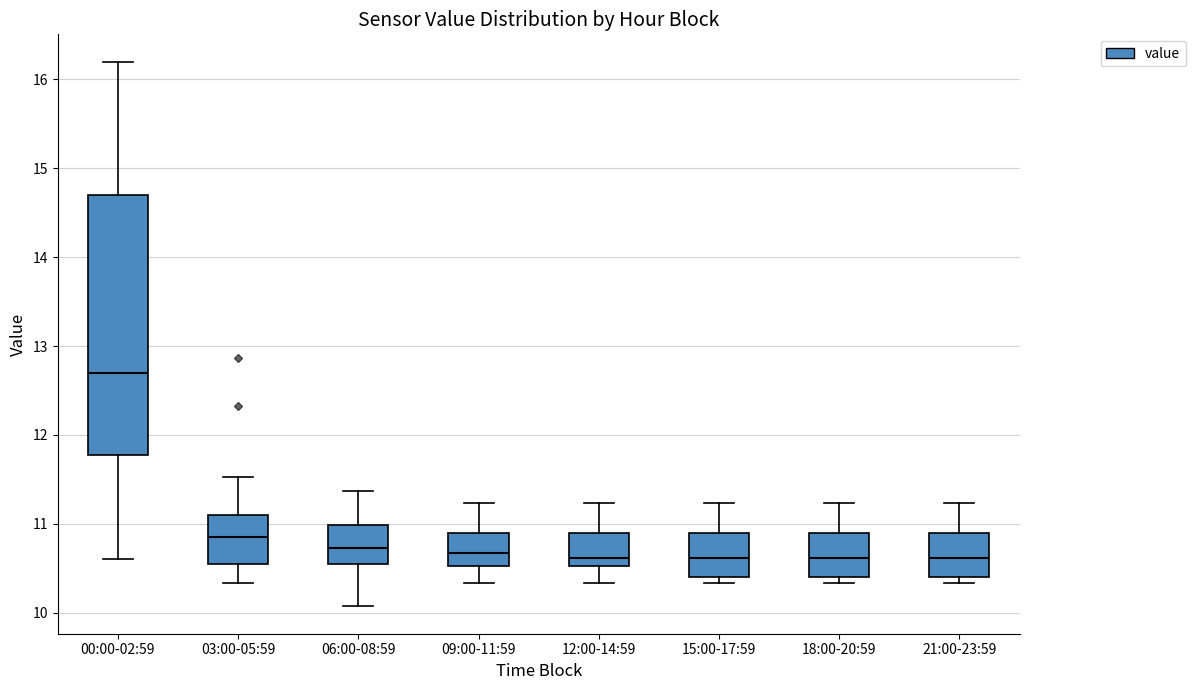

Reading left to right, transcribe this box plot: for each box, give where its median line is, the range the box spans, and where its two whiskers end, as read against the y-axis. The values are not printed on the chart, so give them approximately, as read against the axis.

00:00-02:59: median 12.7, box 11.8 to 14.7, whiskers 10.6 to 16.2
03:00-05:59: median 10.9, box 10.6 to 11.1, whiskers 10.3 to 11.5
06:00-08:59: median 10.7, box 10.6 to 11.0, whiskers 10.1 to 11.4
09:00-11:59: median 10.7, box 10.5 to 10.9, whiskers 10.3 to 11.2
12:00-14:59: median 10.6, box 10.5 to 10.9, whiskers 10.3 to 11.2
15:00-17:59: median 10.6, box 10.4 to 10.9, whiskers 10.3 to 11.2
18:00-20:59: median 10.6, box 10.4 to 10.9, whiskers 10.3 to 11.2
21:00-23:59: median 10.6, box 10.4 to 10.9, whiskers 10.3 to 11.2